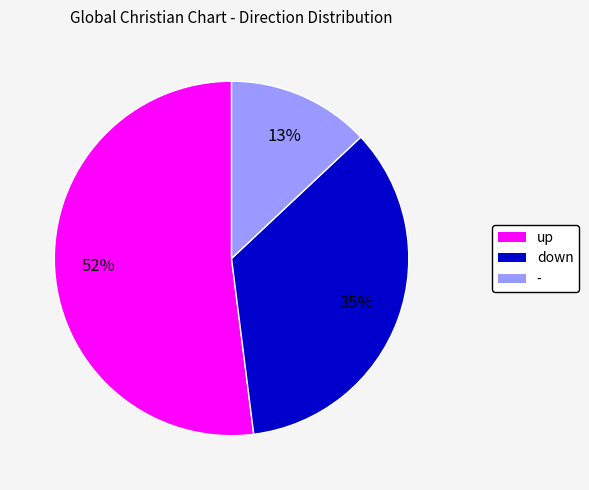

Does - represent more than half of the total?

No